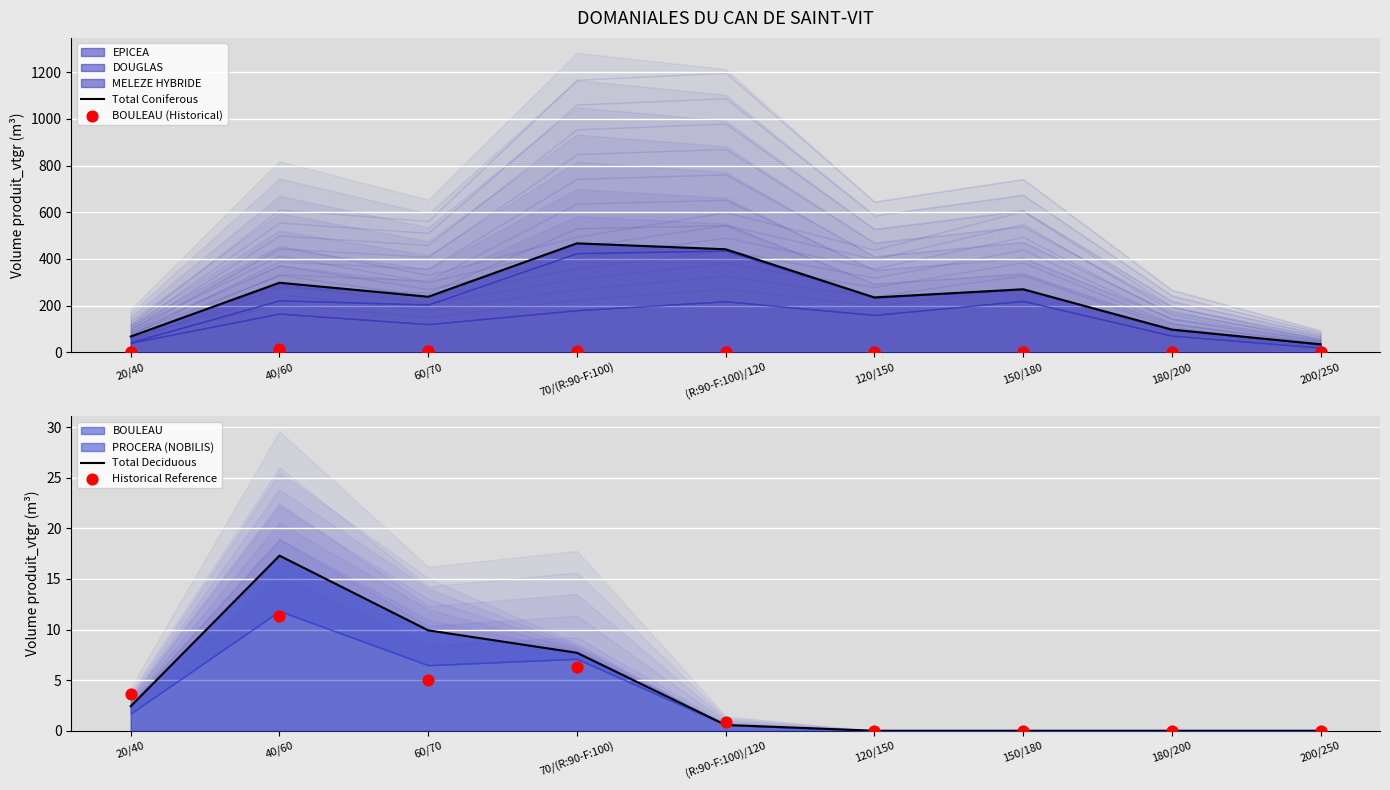

Which series reaches the maximum Y coordinate?

Total Coniferous